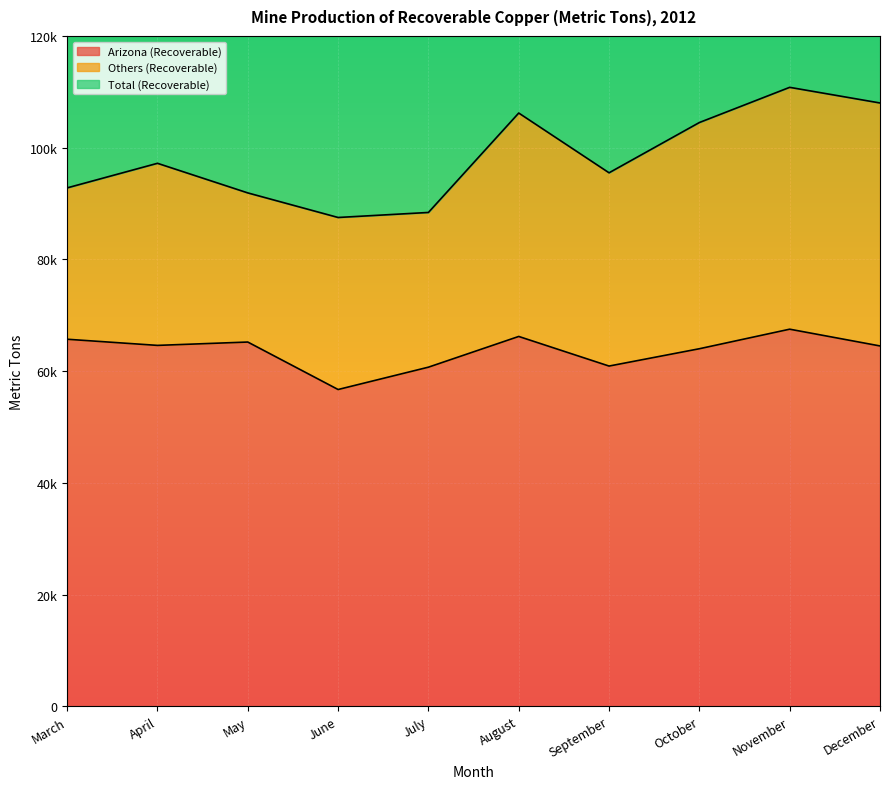

Where is the first local maximum for Total (Recoverable)?

April